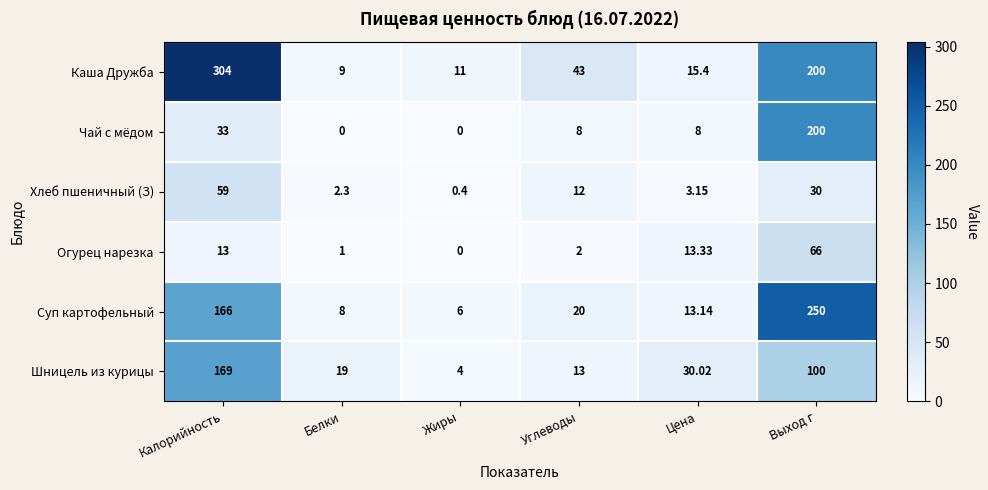

At which label does Шницель из курицы first exceed 30?

Калорийность